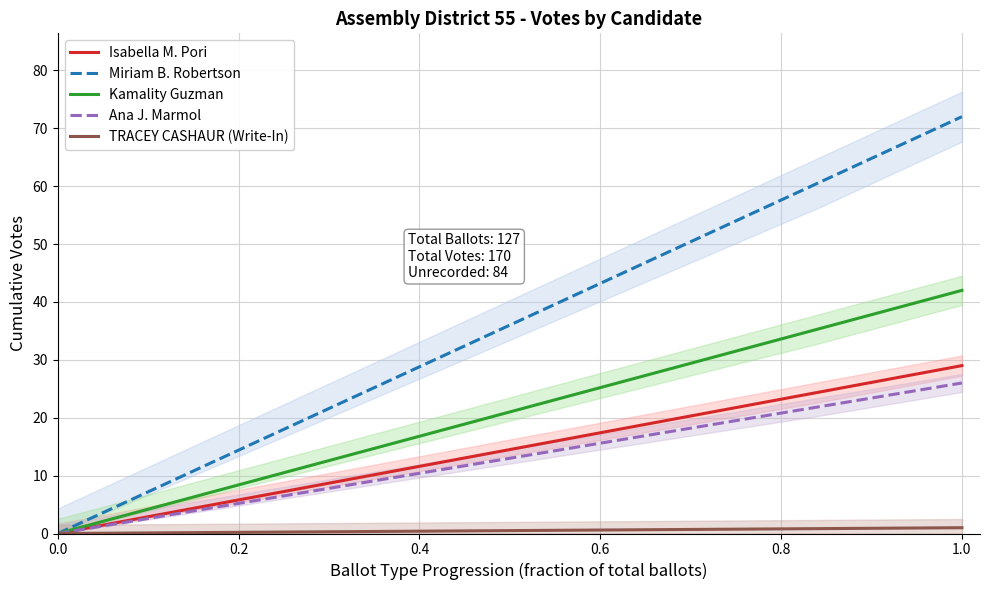

At which category is the sum across all series the highest?

1.0